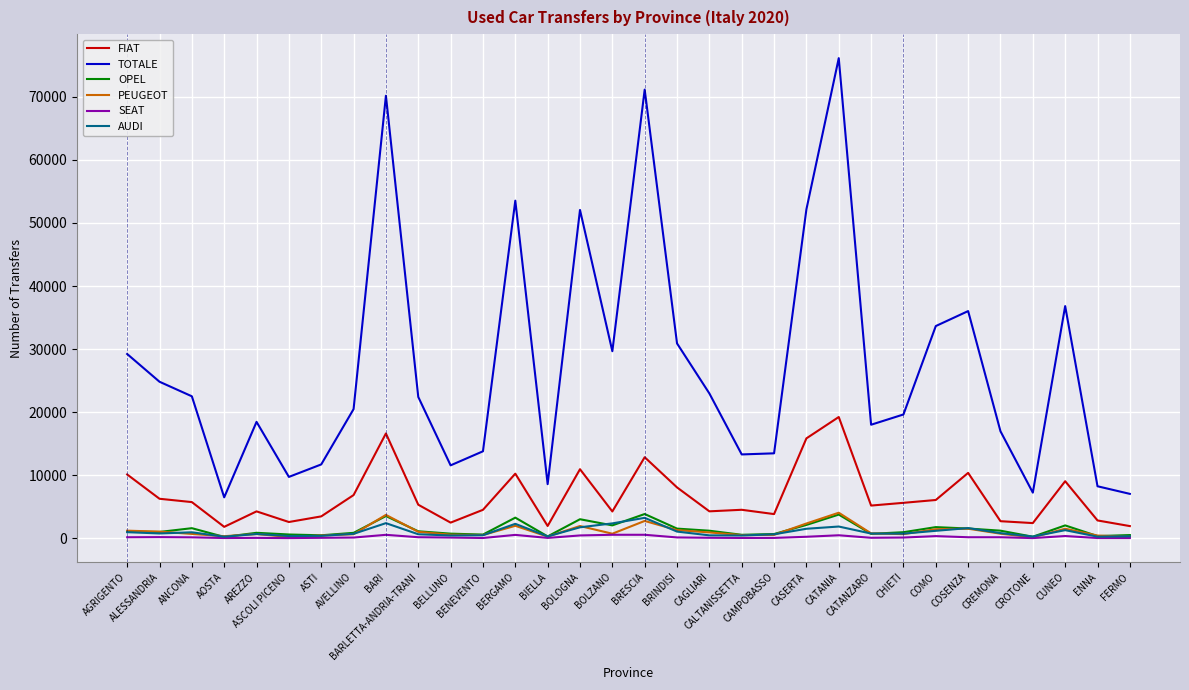

Which series has the largest total across all categories?

TOTALE